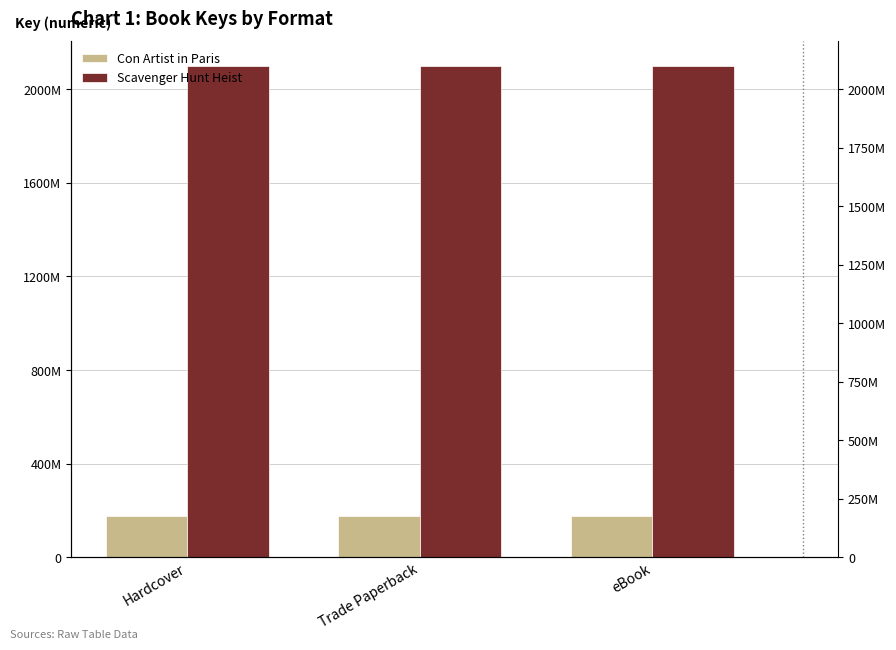

The value of Scavenger Hunt Heist at eBook is 3638318995. True or false?

False